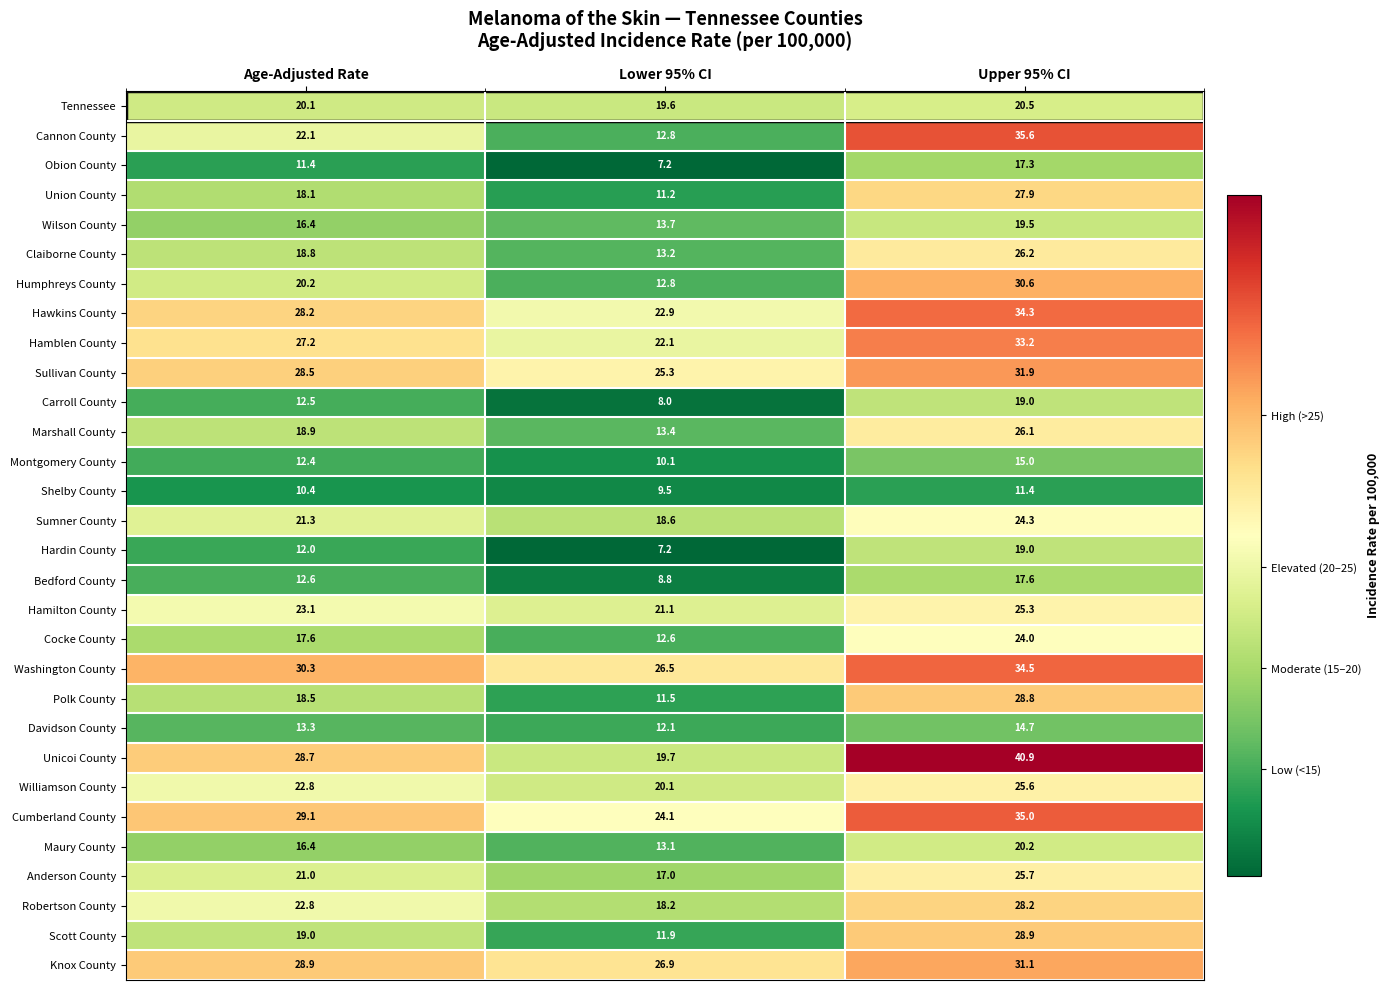

The value of Hamblen County at Age-Adjusted Rate is 27.2. True or false?

True